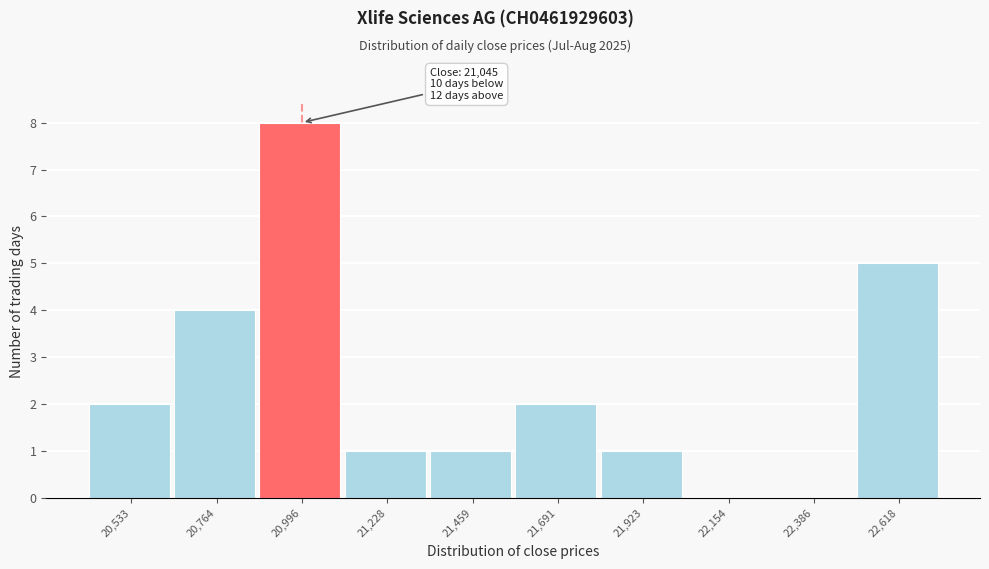

Reading right to left, list all the values displayed in this chart.

22,618=5	22,386=0	22,154=0	21,923=1	21,691=2	21,459=1	21,228=1	20,996=8	20,764=4	20,533=2